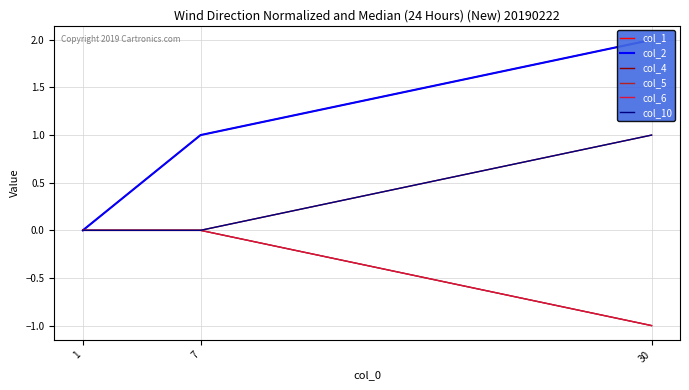

Count the col_4 values in the range -1 to 0.

3